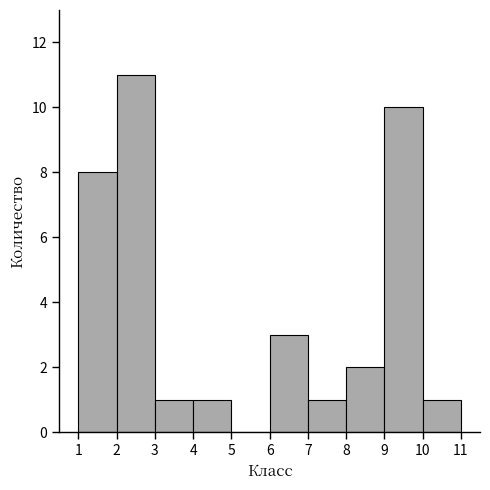

Reading left to right, list every bar in this chart as the range it spans on the x-axis followed by its height. The values are not printed on the chart, so give them approximately, as read against the axis.

1 to 2: 8
2 to 3: 11
3 to 4: 1
4 to 5: 1
5 to 6: 0
6 to 7: 3
7 to 8: 1
8 to 9: 2
9 to 10: 10
10 to 11: 1